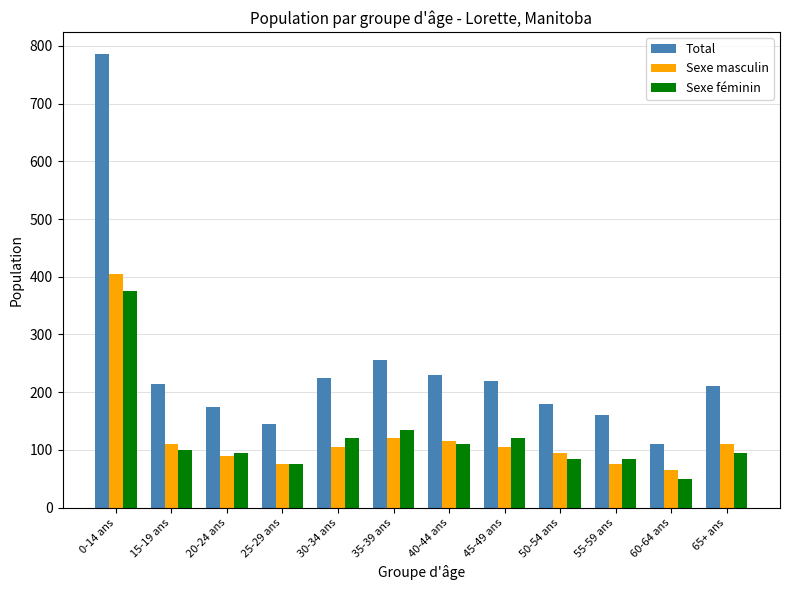

What is the sum of the Sexe féminin values at 50-54 ans and 25-29 ans?

160